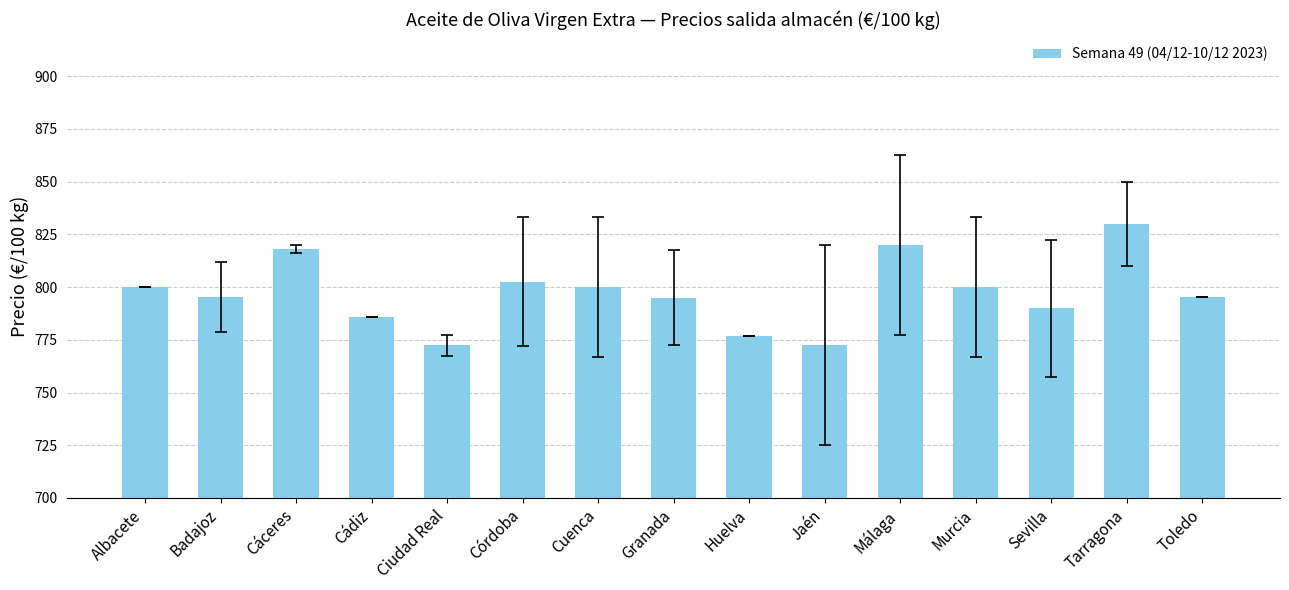

What is the difference between the values at Córdoba and Cuenca?

2.5